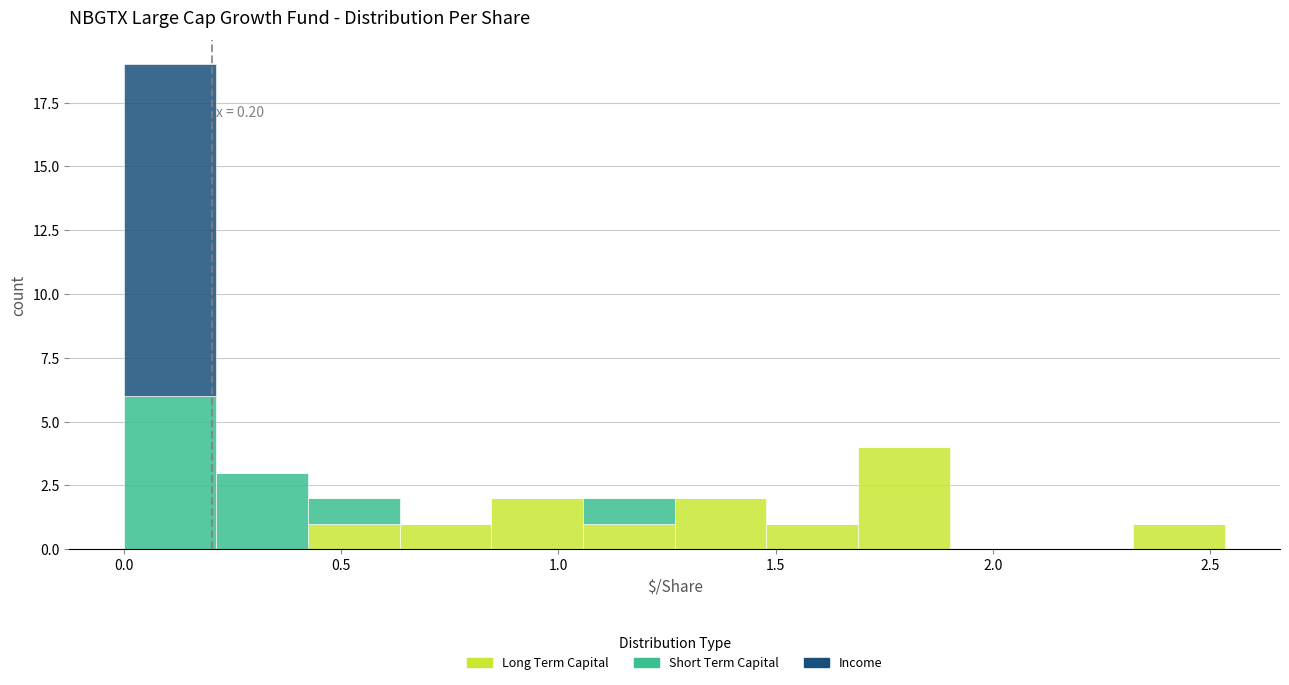

Which range on the x-axis has the tallest stacked bar (by total height)?

0.00 to 0.20